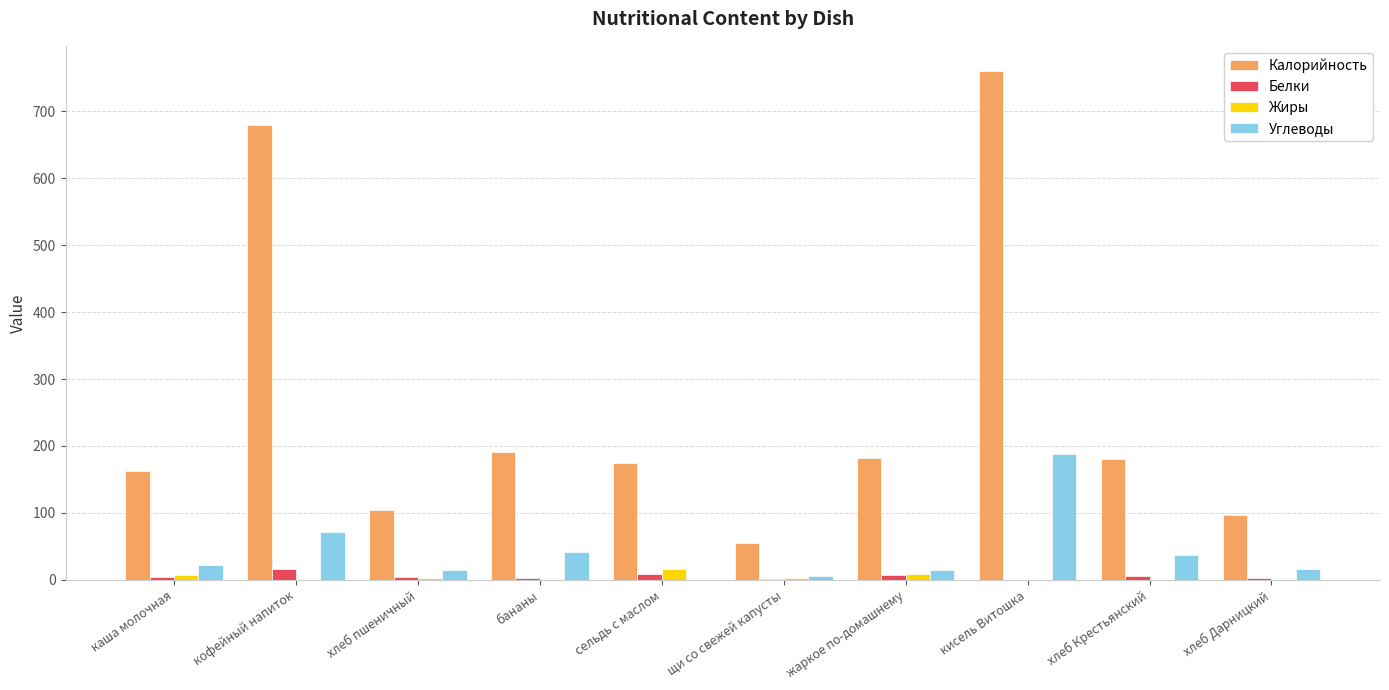

What is the total value across all series at кофейный напиток?

768.6